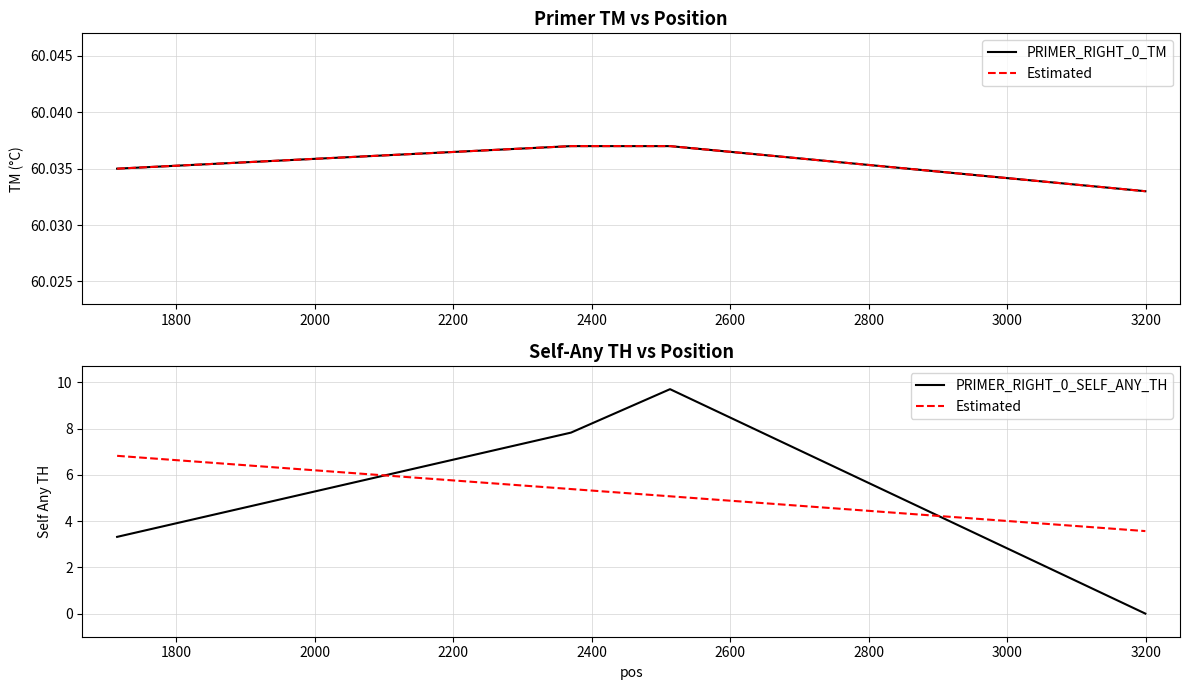

What is the value of the PRIMER_RIGHT_0_TM point at the 3rd from the left?

60.0